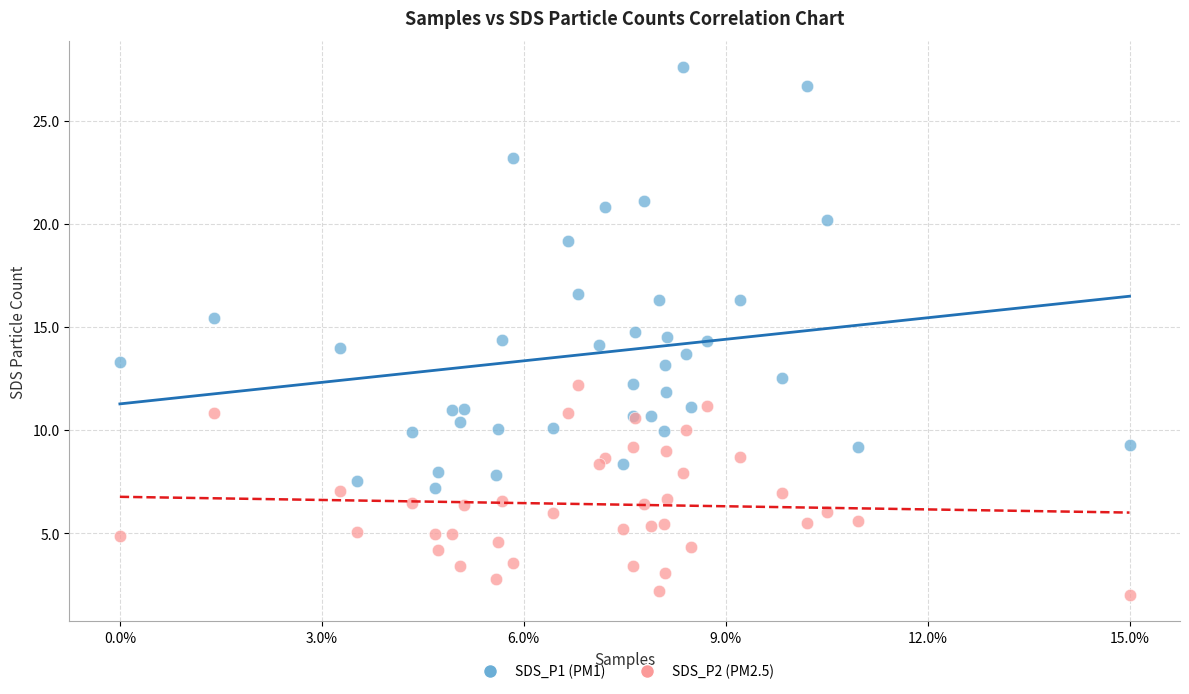

Which series has the largest Y range (max minus min)?

SDS_P1 (PM1)